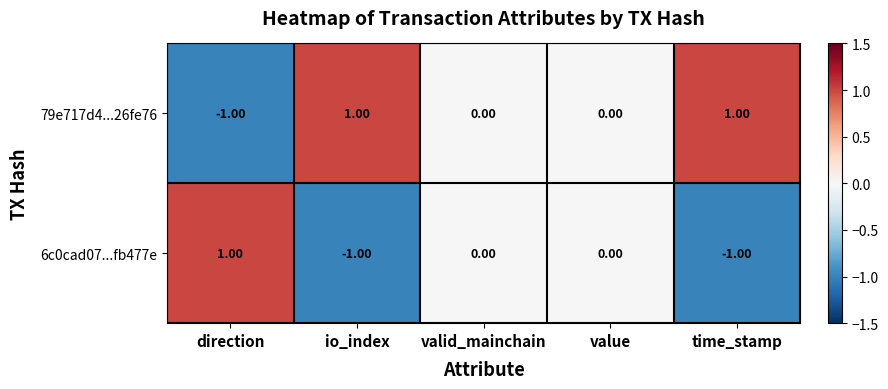

At which label does 79e717d4...26fe76 reach its minimum?

direction